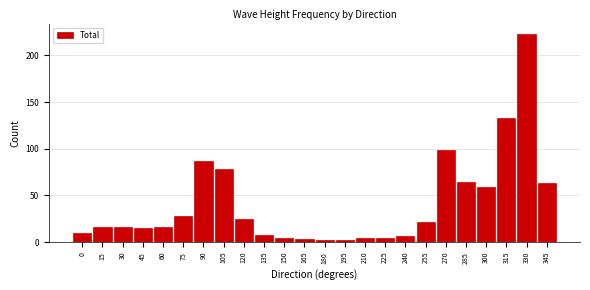

Reading left to right, extract all data points from this chart.

0=10	15=16	30=16	45=15	60=16	75=28	90=87	105=78	120=25	135=8	150=4	165=3	180=2	195=2	210=4	225=4	240=6	255=21	270=99	285=64	300=59	315=133	330=223	345=63